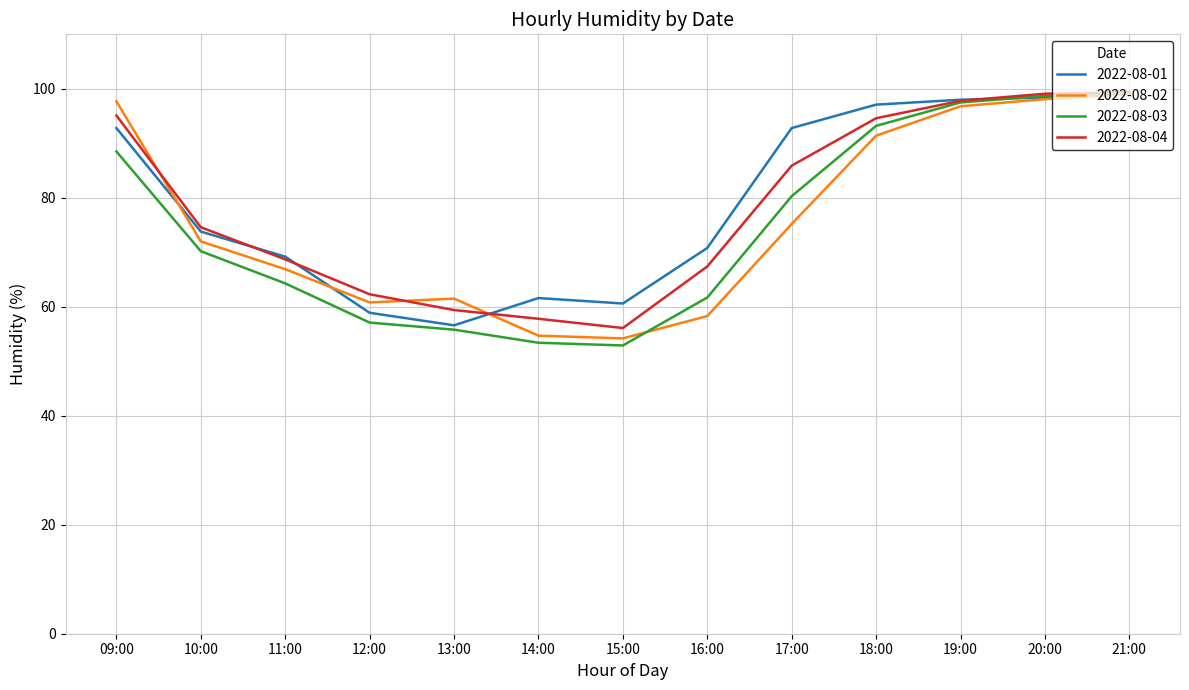

Is the value of 2022-08-03 at 16:00 greater than the value of 2022-08-01 at 10:00?

No